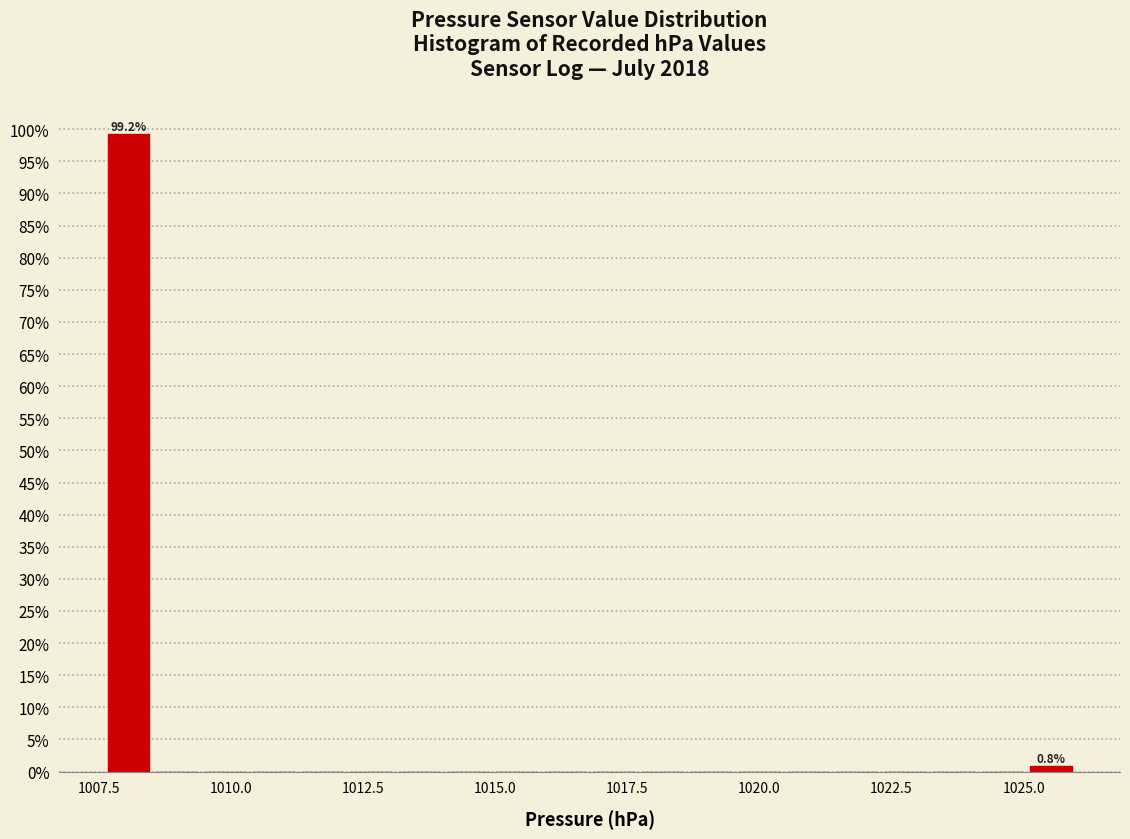

Around what value on the x-axis is the tallest bar? Give the approximate position of its centre, as read against the axis.

1008.0